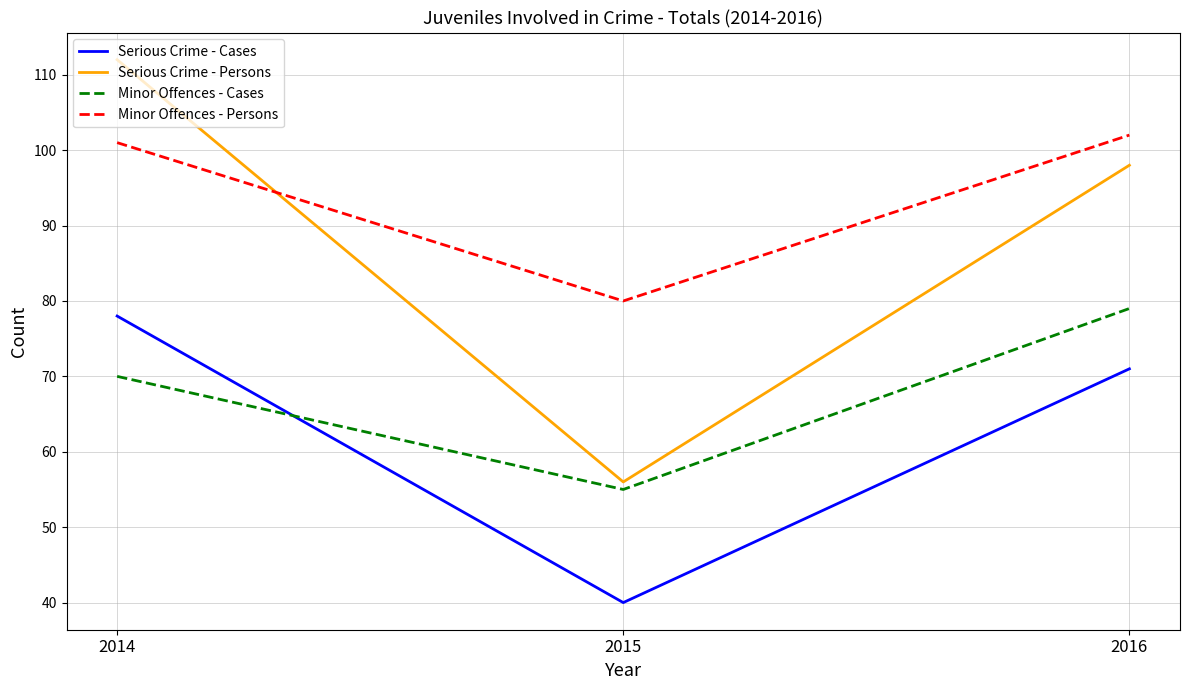

List the series in order of their peak value, lowest first.

Serious Crime - Cases, Minor Offences - Cases, Minor Offences - Persons, Serious Crime - Persons